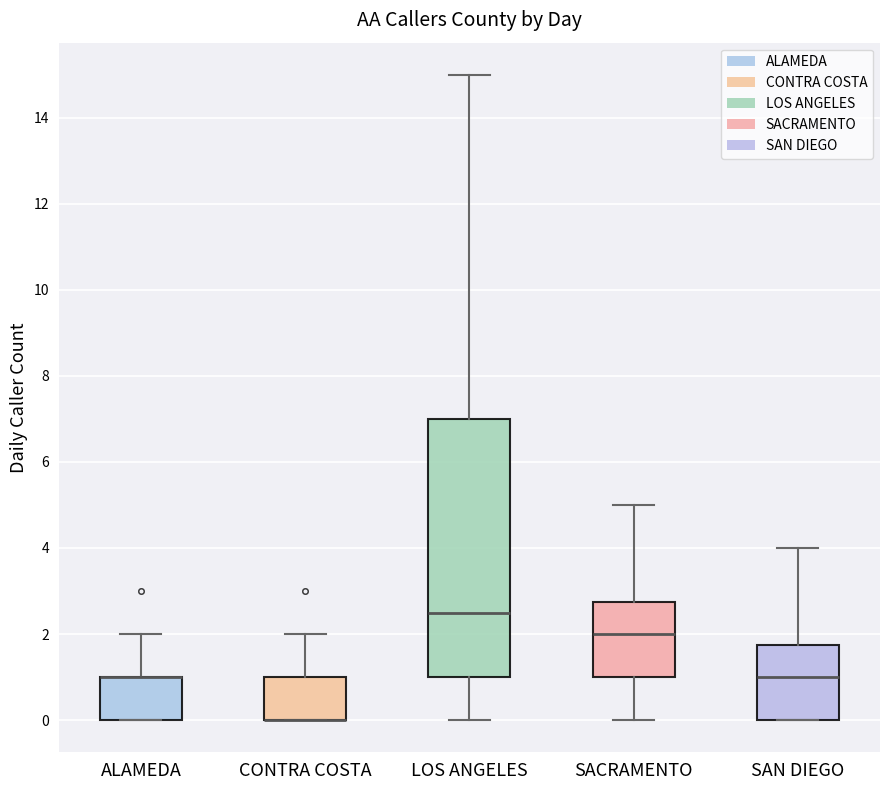

Where does the upper whisker of the box for SAN DIEGO end on the y-axis? The values are not printed on the chart, so give them approximately, as read against the axis.

4.0